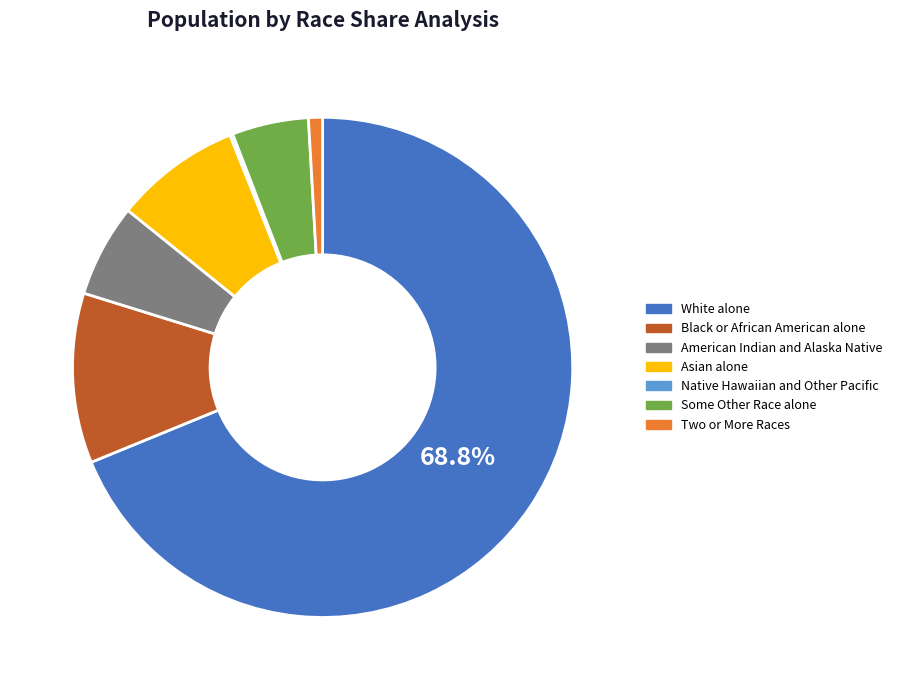

Combined, do Black or African American alone and Some Other Race alone account for over 50%?

No